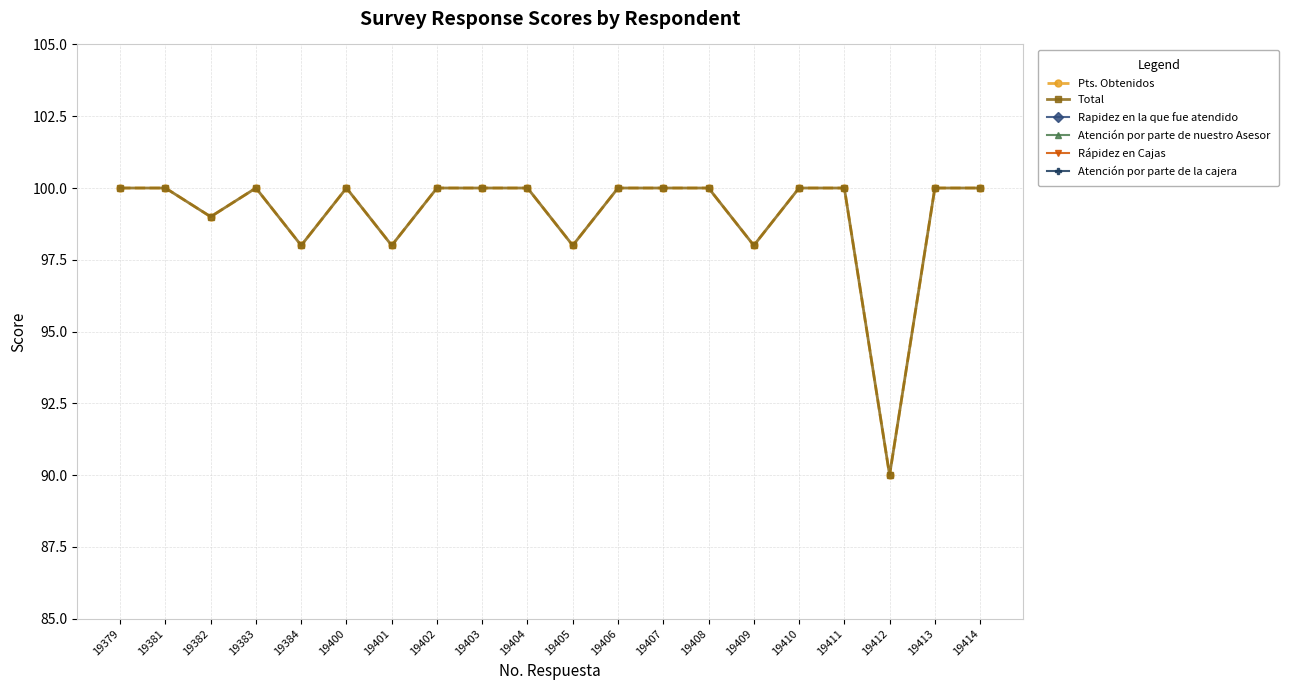

What is the difference between the Total values at 19384 and 19411?

2